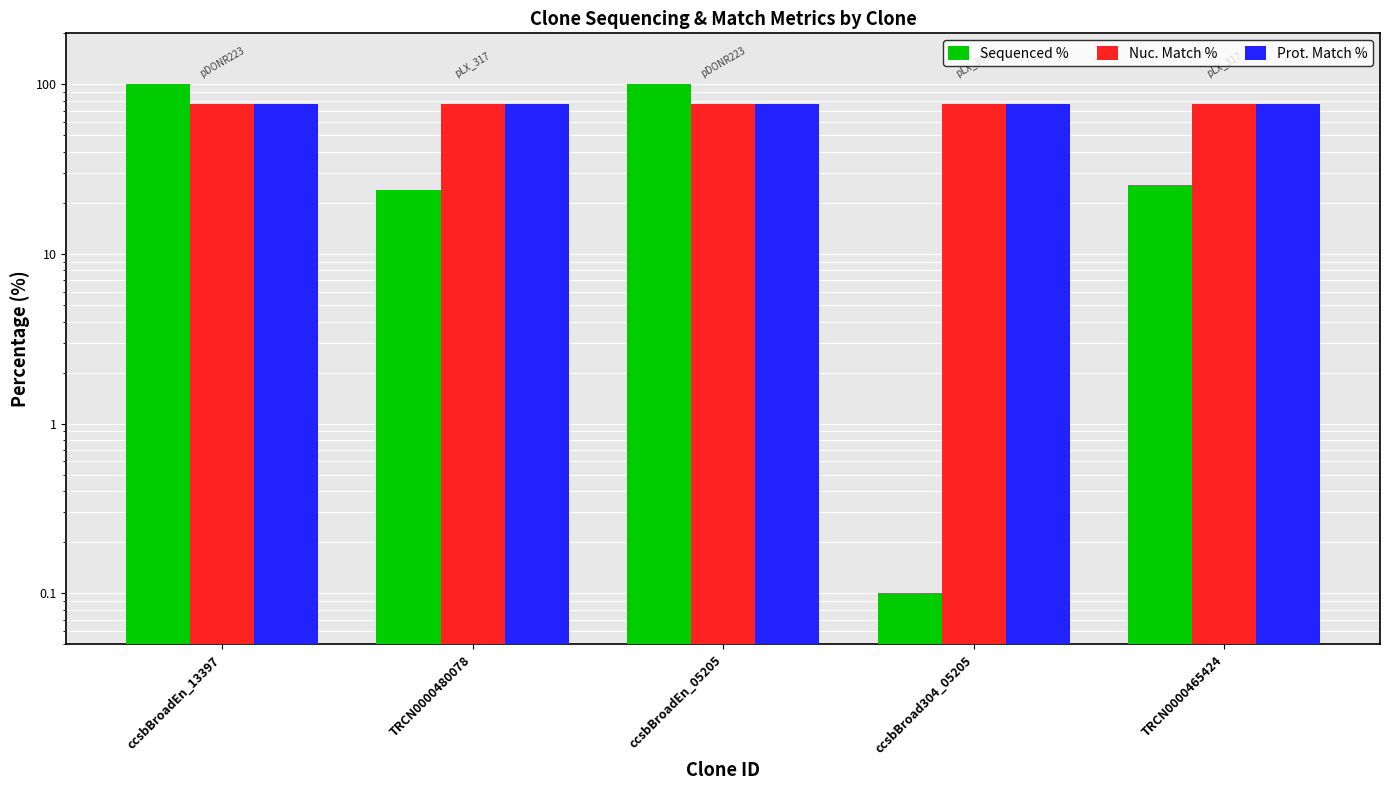

What is the approximate value of Prot. Match % at ccsbBroadEn_13397?

76.6